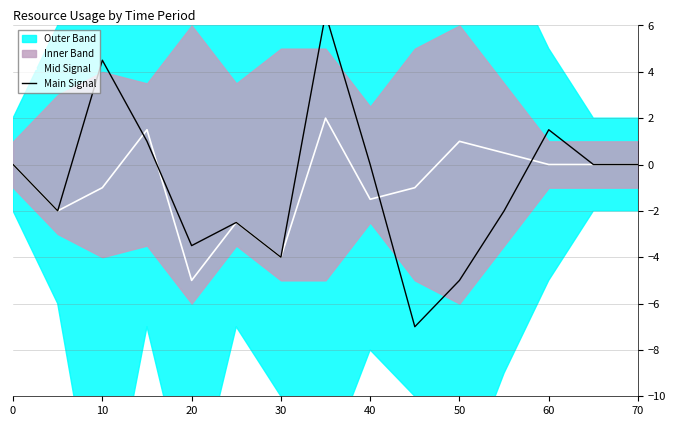

At which label does Mid Signal reach its minimum?

20